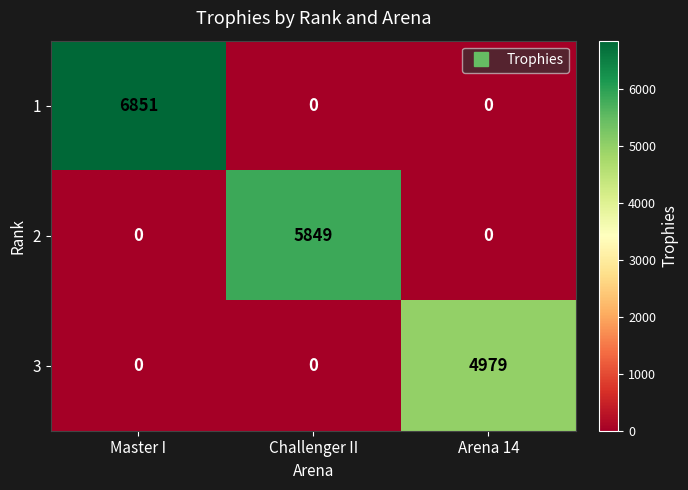

What is the total value across all series at Master I?

6851